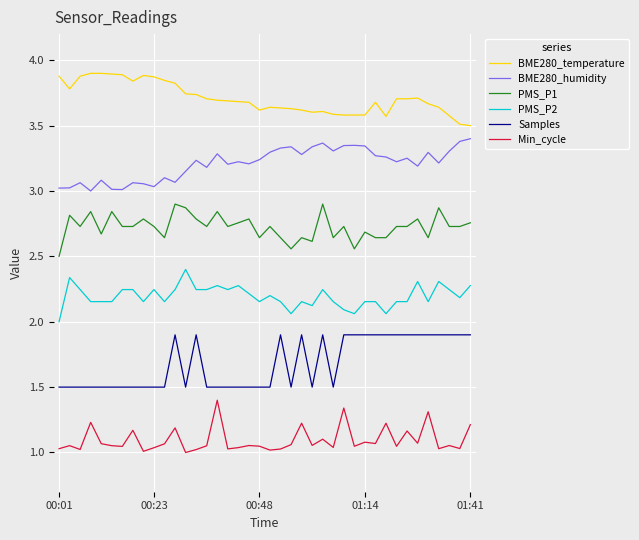

True or false: PMS_P2 and PMS_P1 cross at least once.

False